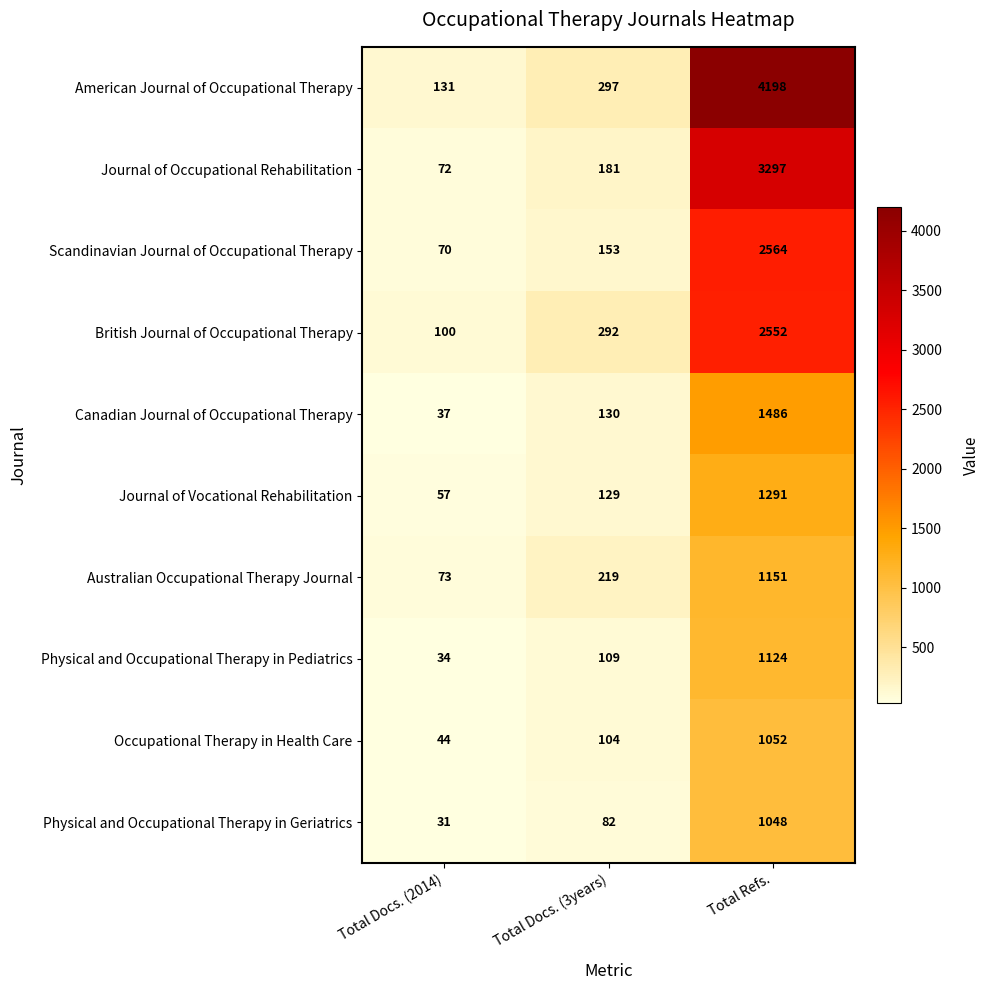

Reading left to right, list all the values displayed in this chart.

American Journal of Occupational Therapy: 131	297	4198
Journal of Occupational Rehabilitation: 72	181	3297
Scandinavian Journal of Occupational Therapy: 70	153	2564
British Journal of Occupational Therapy: 100	292	2552
Canadian Journal of Occupational Therapy: 37	130	1486
Journal of Vocational Rehabilitation: 57	129	1291
Australian Occupational Therapy Journal: 73	219	1151
Physical and Occupational Therapy in Pediatrics: 34	109	1124
Occupational Therapy in Health Care: 44	104	1052
Physical and Occupational Therapy in Geriatrics: 31	82	1048